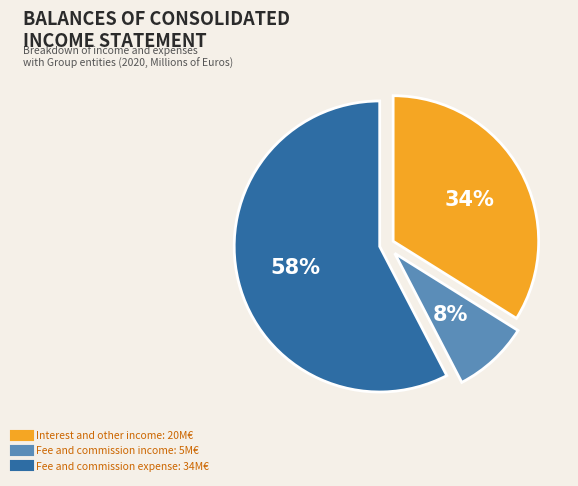

Is the sum of Fee and commission expense and Interest and other income greater than half?

Yes